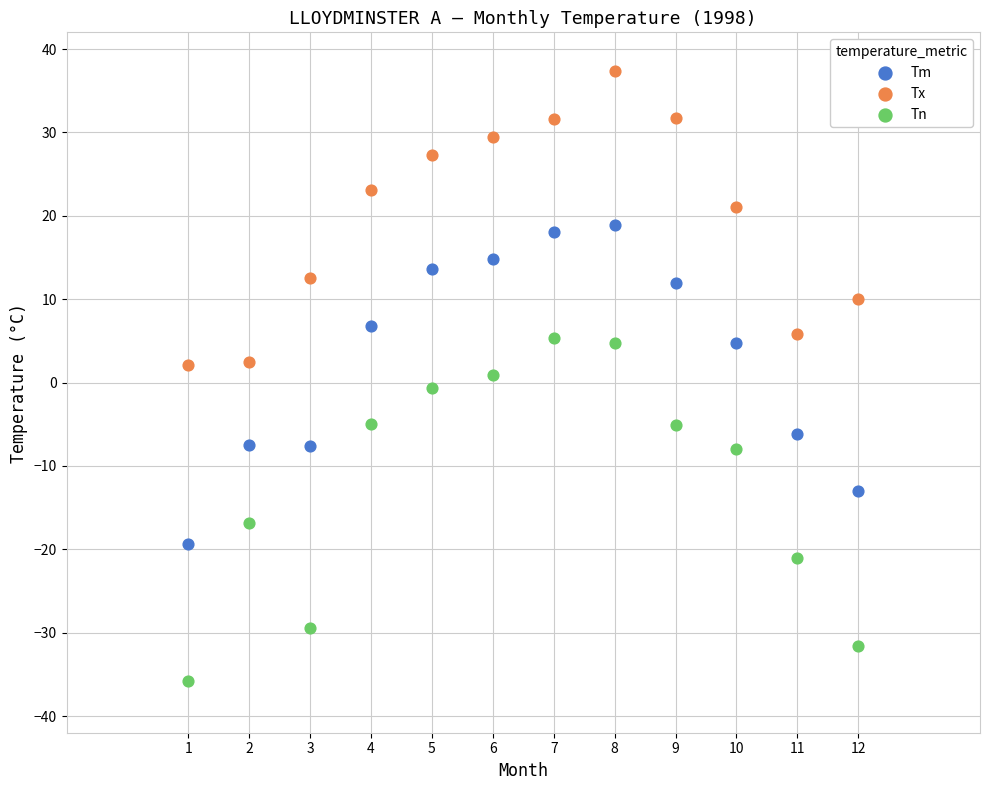

Across all data points, what is the range of X values (max minus min)?

11.0